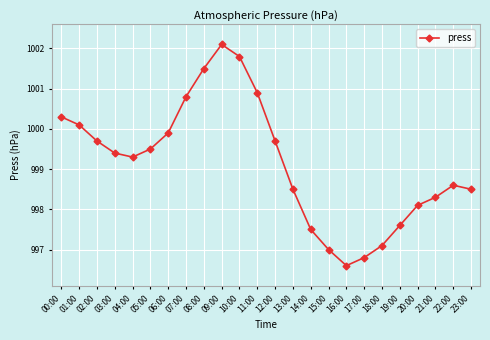

What is the difference between the maximum and minimum values?

5.5